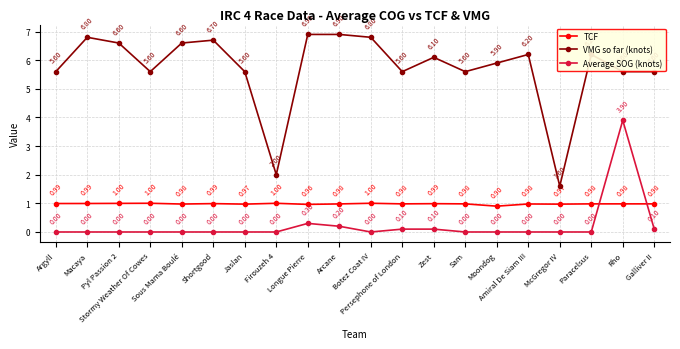

What is the lowest value of the VMG so far (knots) series?

1.6